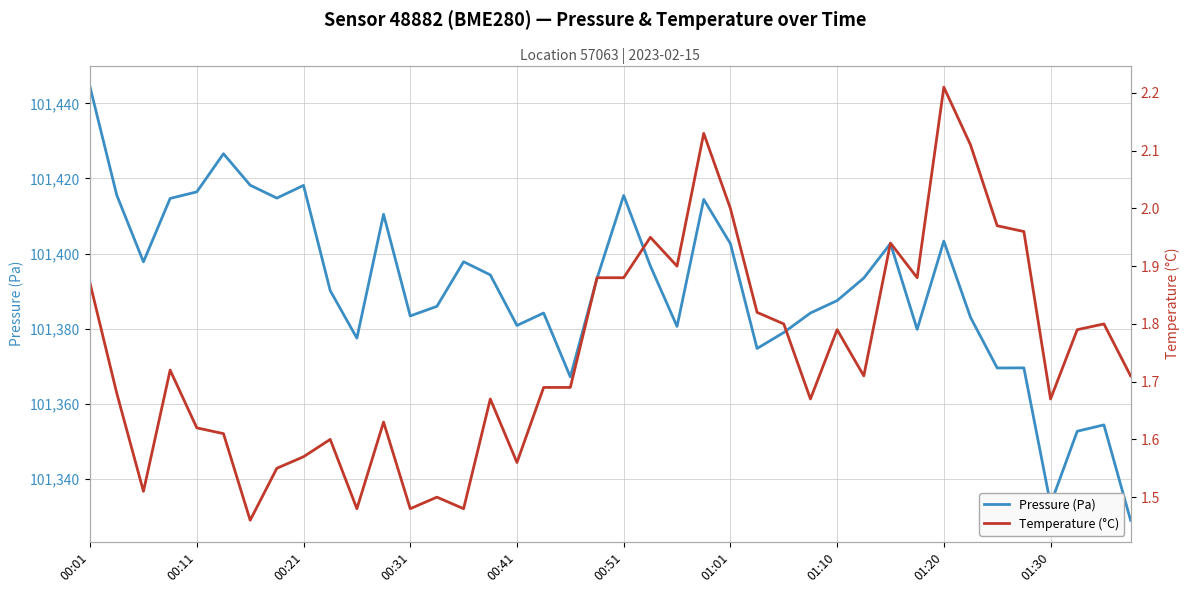

List the series in order of their overall mean, highest first.

Pressure (Pa), Temperature (°C)